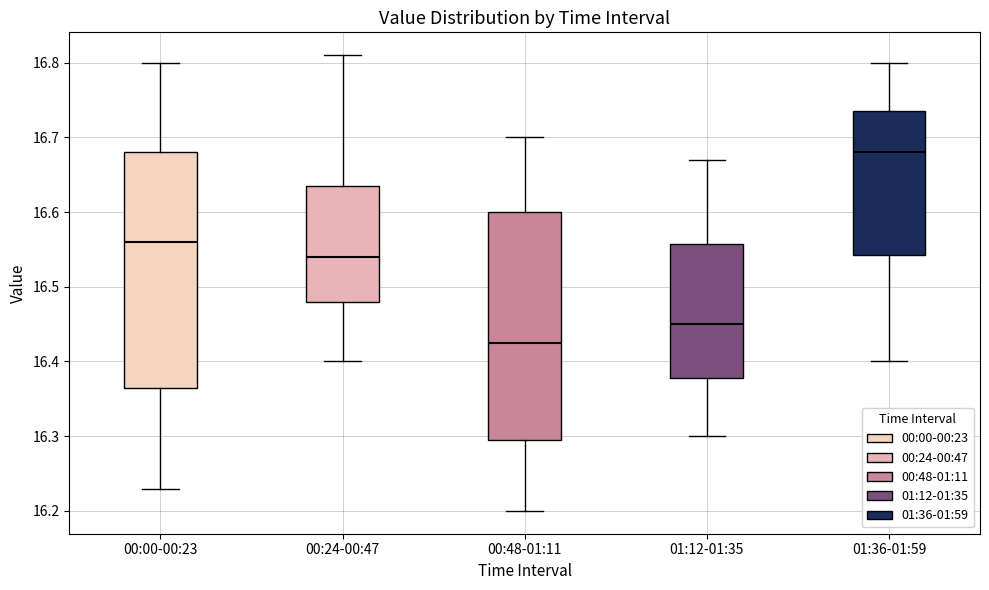

Where does the lower whisker of the box for 00:00-00:23 end on the y-axis? The values are not printed on the chart, so give them approximately, as read against the axis.

16.23